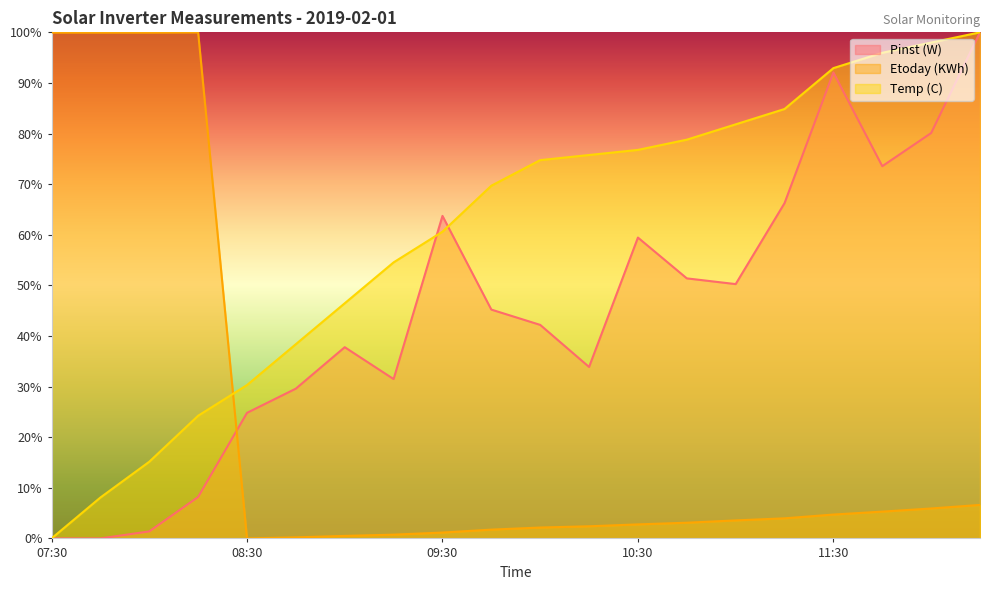

What is the label of the 7th point from the left?

09:00